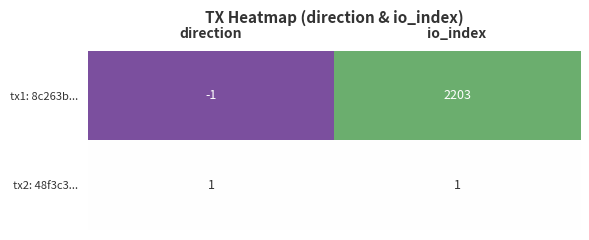

Which series has the largest range (max minus min)?

tx1: 8c263b...